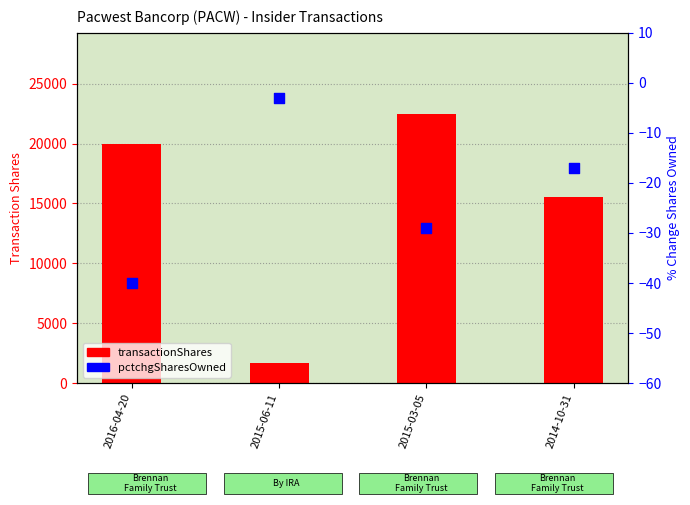

Which series has the widest spread of Y values?

transactionShares